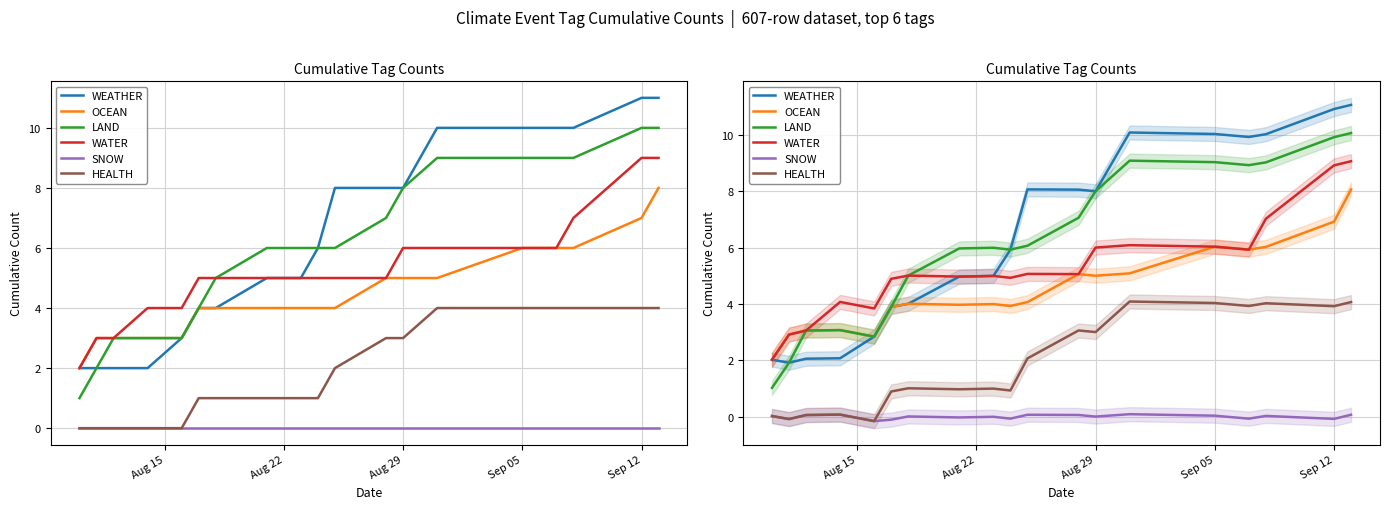

The LAND series shows 3.0 at 16. True or false?

False